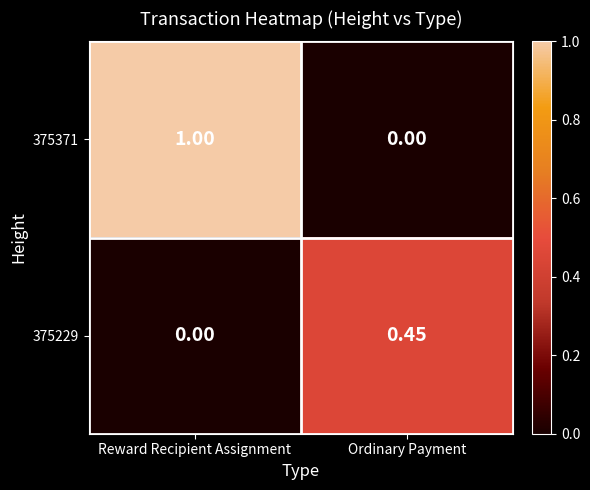

At which category is the sum across all series the highest?

Reward Recipient Assignment